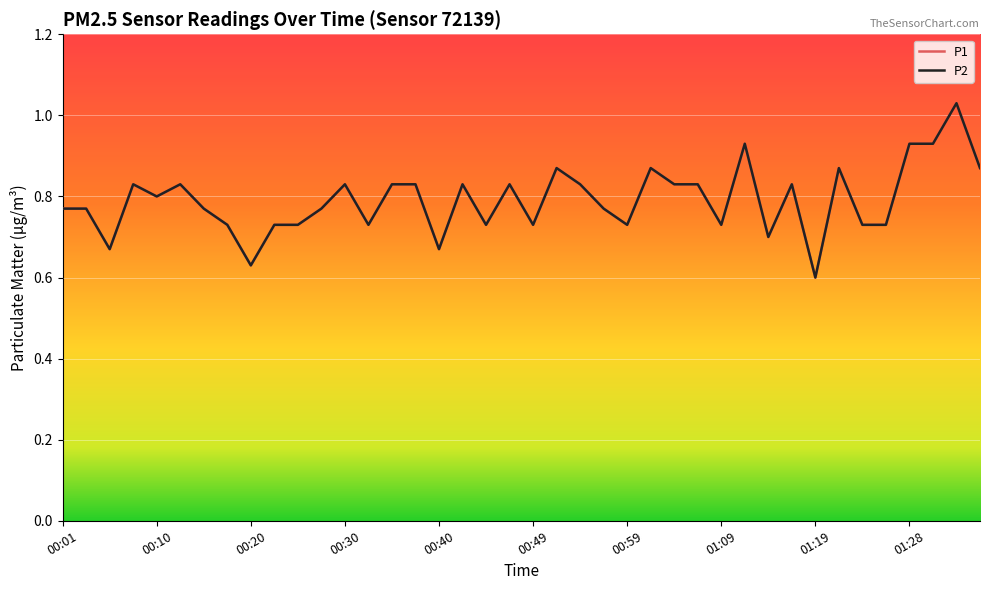

What is the highest value of the P2 series?

1.0